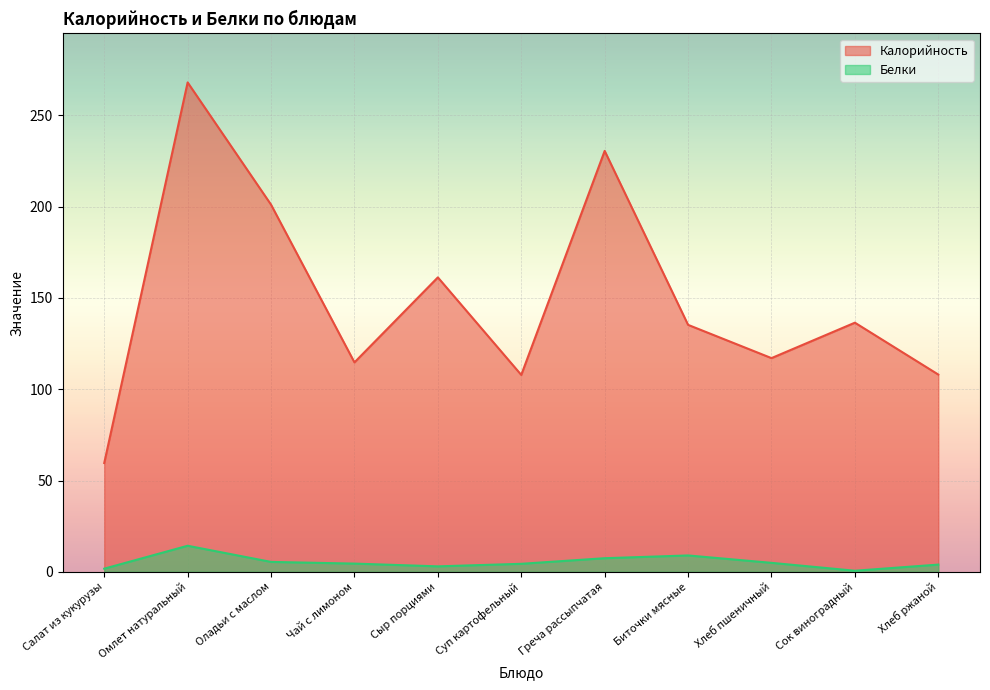

List the labels in order of Калорийность value, smallest first.

Салат из кукурузы, Суп картофельный, Хлеб ржаной, Чай с лимоном, Хлеб пшеничный, Биточки мясные, Сок виноградный, Сыр порциями, Оладьи с маслом, Греча рассыпчатая, Омлет натуральный